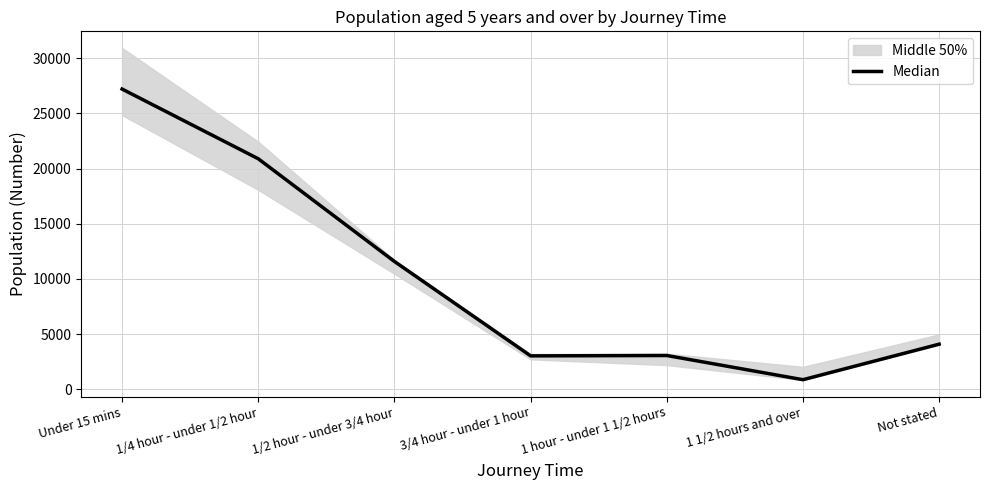

Is this an area chart (filled region under the line)?

No